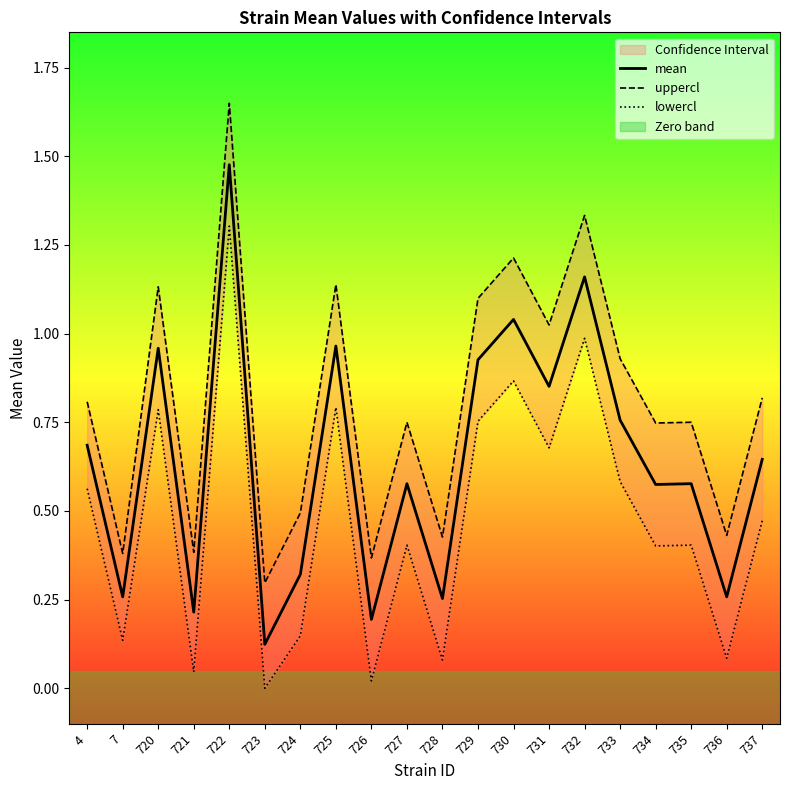

Reading right to left, transcribe all the data shown in this chart.

mean: 737=0.6	736=0.3	735=0.6	734=0.6	733=0.8	732=1.2	731=0.9	730=1.0	729=0.9	728=0.3	727=0.6	726=0.2	725=1.0	724=0.3	723=0.1	722=1.5	721=0.2	720=1.0	7=0.3	4=0.7
uppercl: 737=0.8	736=0.4	735=0.8	734=0.7	733=0.9	732=1.3	731=1.0	730=1.2	729=1.1	728=0.4	727=0.8	726=0.4	725=1.1	724=0.5	723=0.3	722=1.6	721=0.4	720=1.1	7=0.4	4=0.8
lowercl: 737=0.5	736=0.1	735=0.4	734=0.4	733=0.6	732=1.0	731=0.7	730=0.9	729=0.8	728=0.1	727=0.4	726=0.0	725=0.8	724=0.1	723=0.0	722=1.3	721=0.0	720=0.8	7=0.1	4=0.6